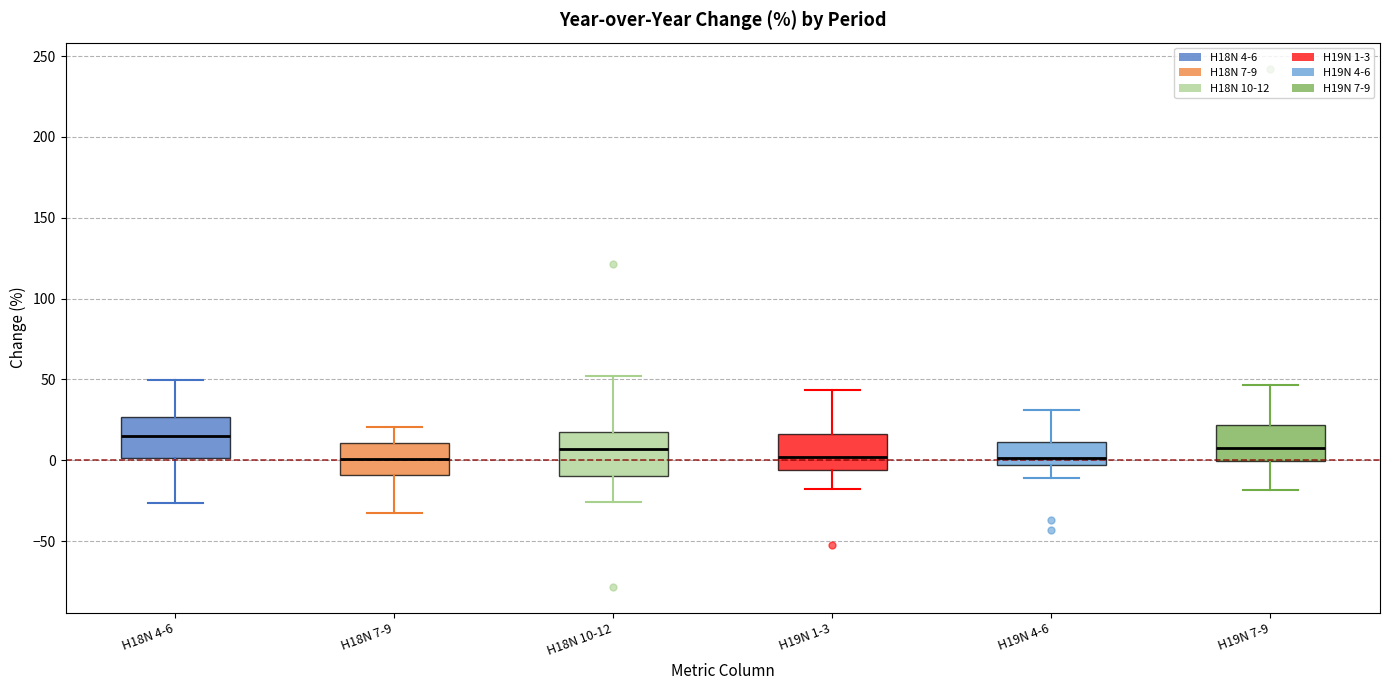

Reading left to right, read every box against the y-axis: the position of its median line, the range the box covers, and the ends of its whiskers. The values are not printed on the chart, so give them approximately, as read against the axis.

H18N 4-6: median 15, box 0 to 25, whiskers -25 to 50
H18N 7-9: median 0, box -10 to 10, whiskers -30 to 20
H18N 10-12: median 5, box -10 to 15, whiskers -25 to 50
H19N 1-3: median 0, box -5 to 15, whiskers -20 to 45
H19N 4-6: median 0, box -5 to 10, whiskers -10 to 30
H19N 7-9: median 10, box 0 to 20, whiskers -20 to 45